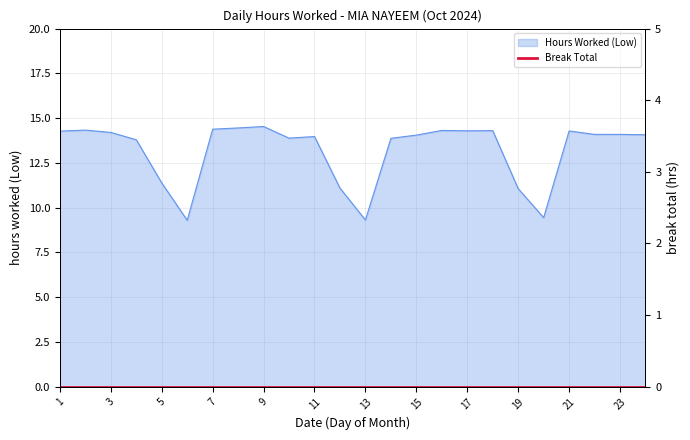

At which category does the data reach its first local valley?

6